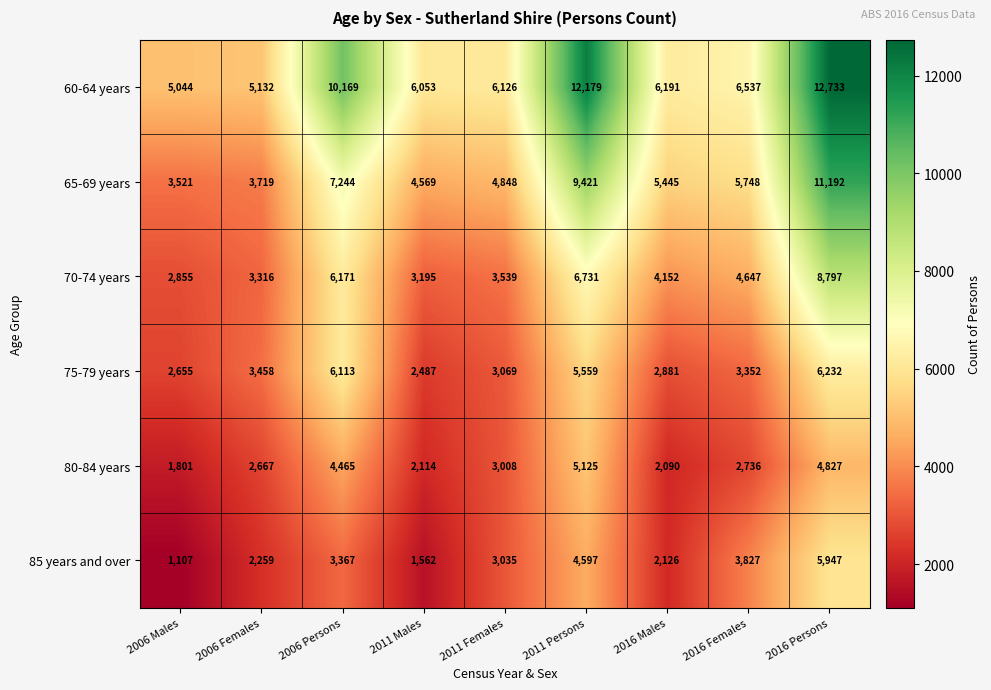

Rank the series by their maximum value, from lowest to highest.

80-84 years, 85 years and over, 75-79 years, 70-74 years, 65-69 years, 60-64 years